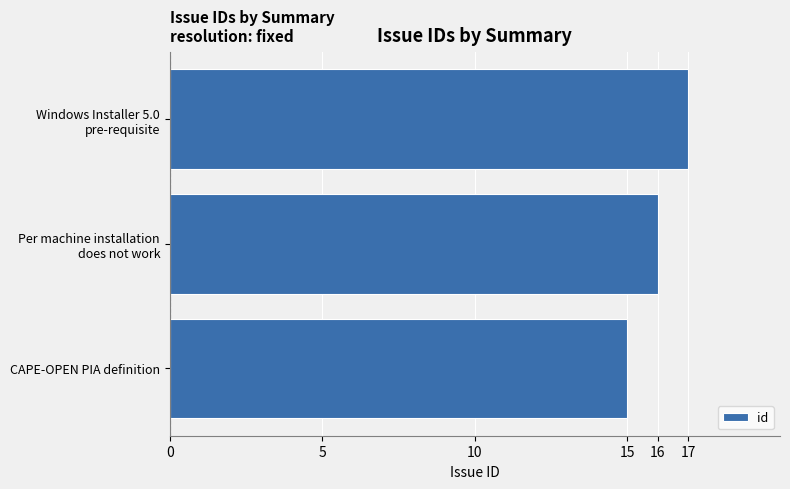

What is the sum of all values?

48